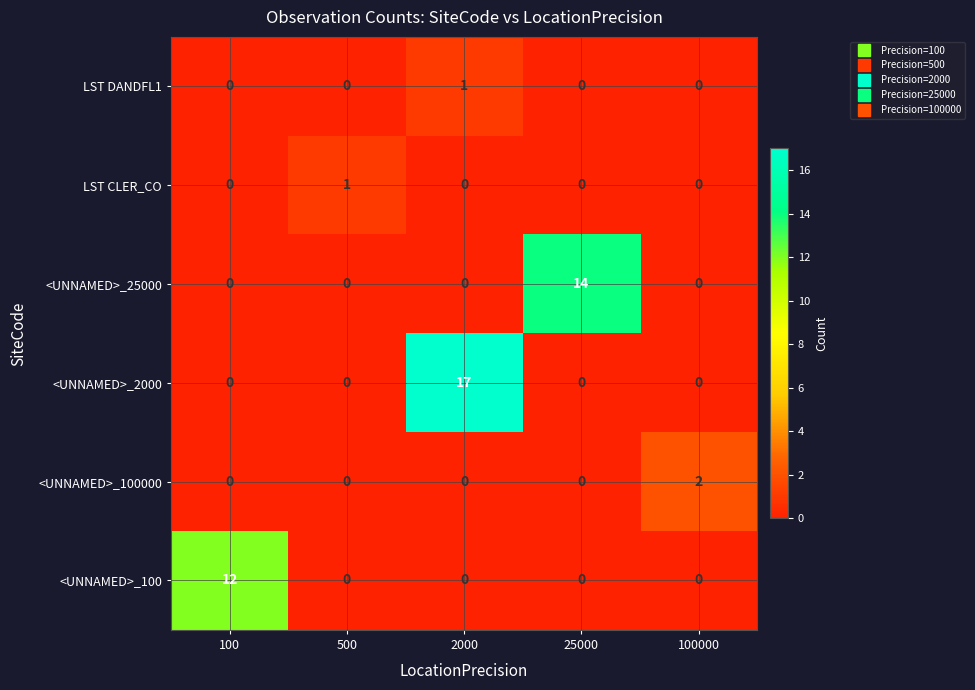

What is the difference between the <UNNAMED>_100 values at 100 and 2000?

12